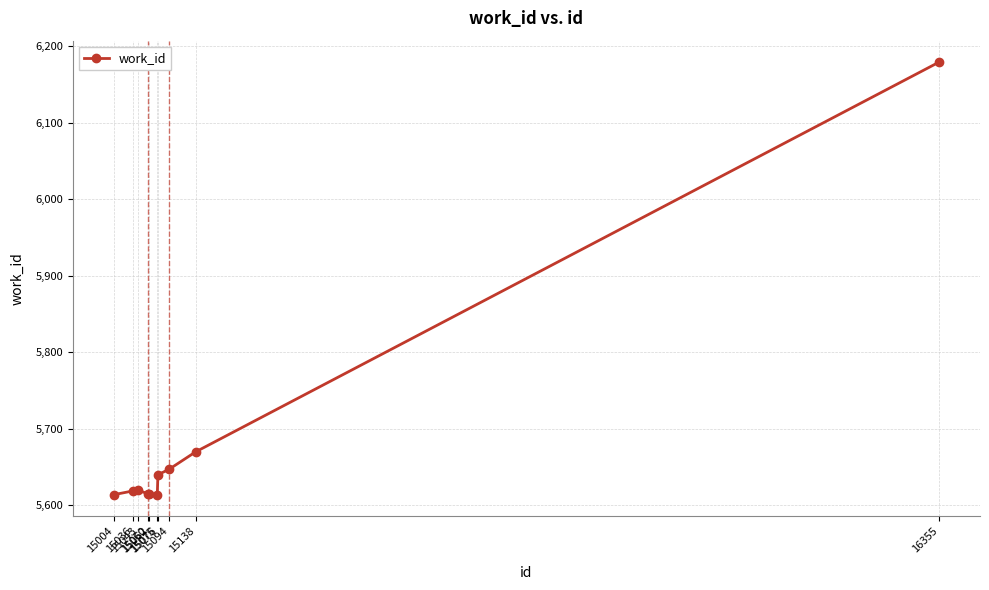

What is the value of the 10th point from the left?

6179